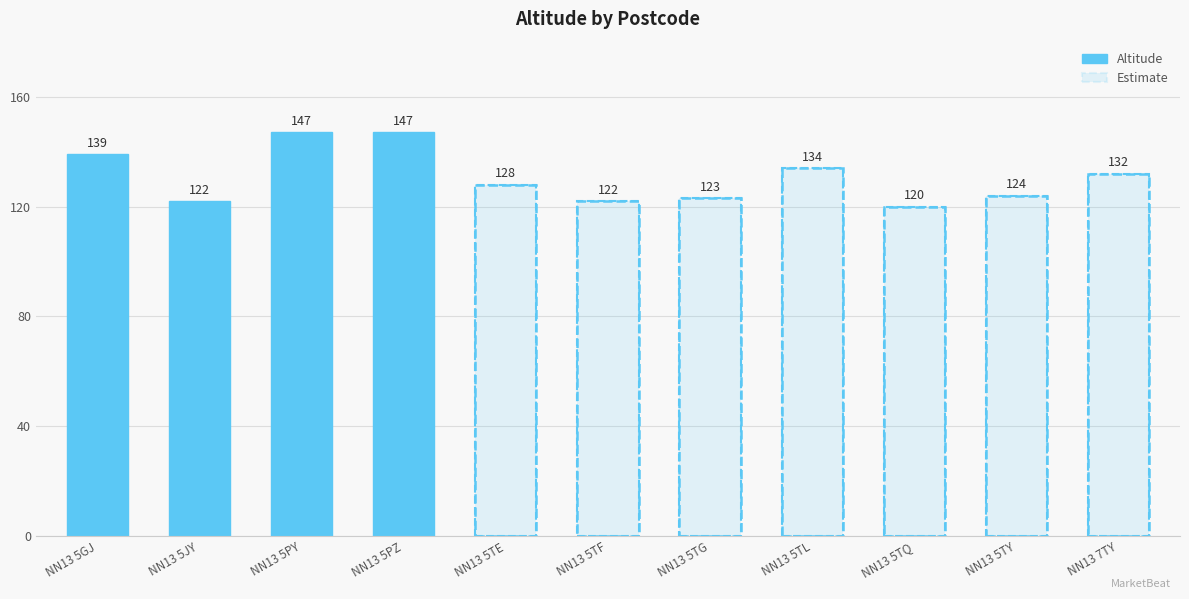

Reading right to left, list all the values displayed in this chart.

132	124	120	134	123	122	128	147	147	122	139